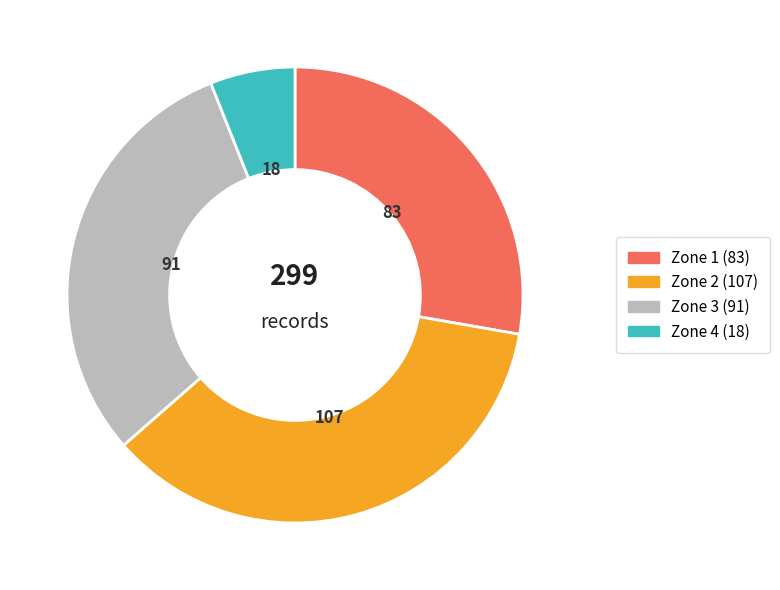

The Zone 4 slice represents 6% of the pie. True or false?

True